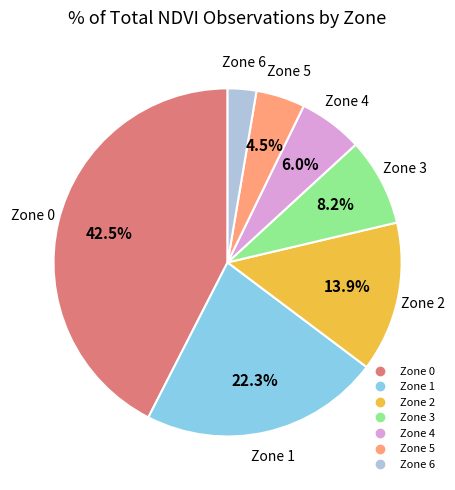

How many slices are in this pie chart?

7